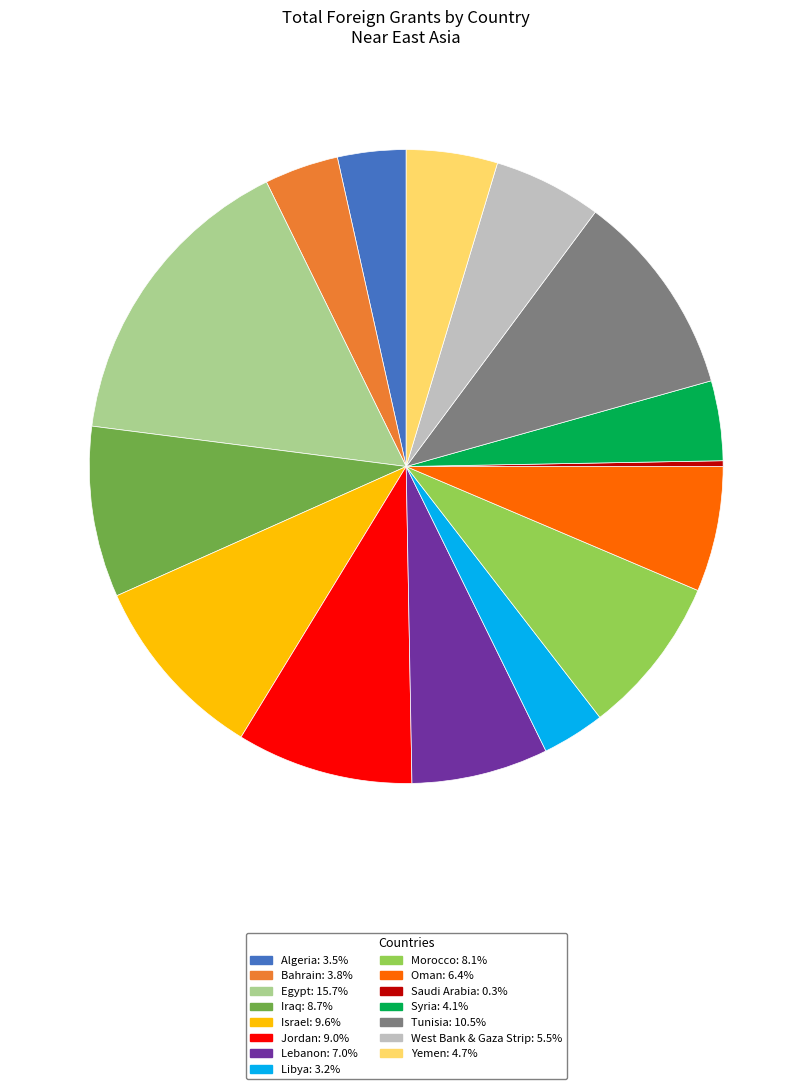

Combined, do Bahrain: 3.8% and Libya: 3.2% account for over 50%?

No